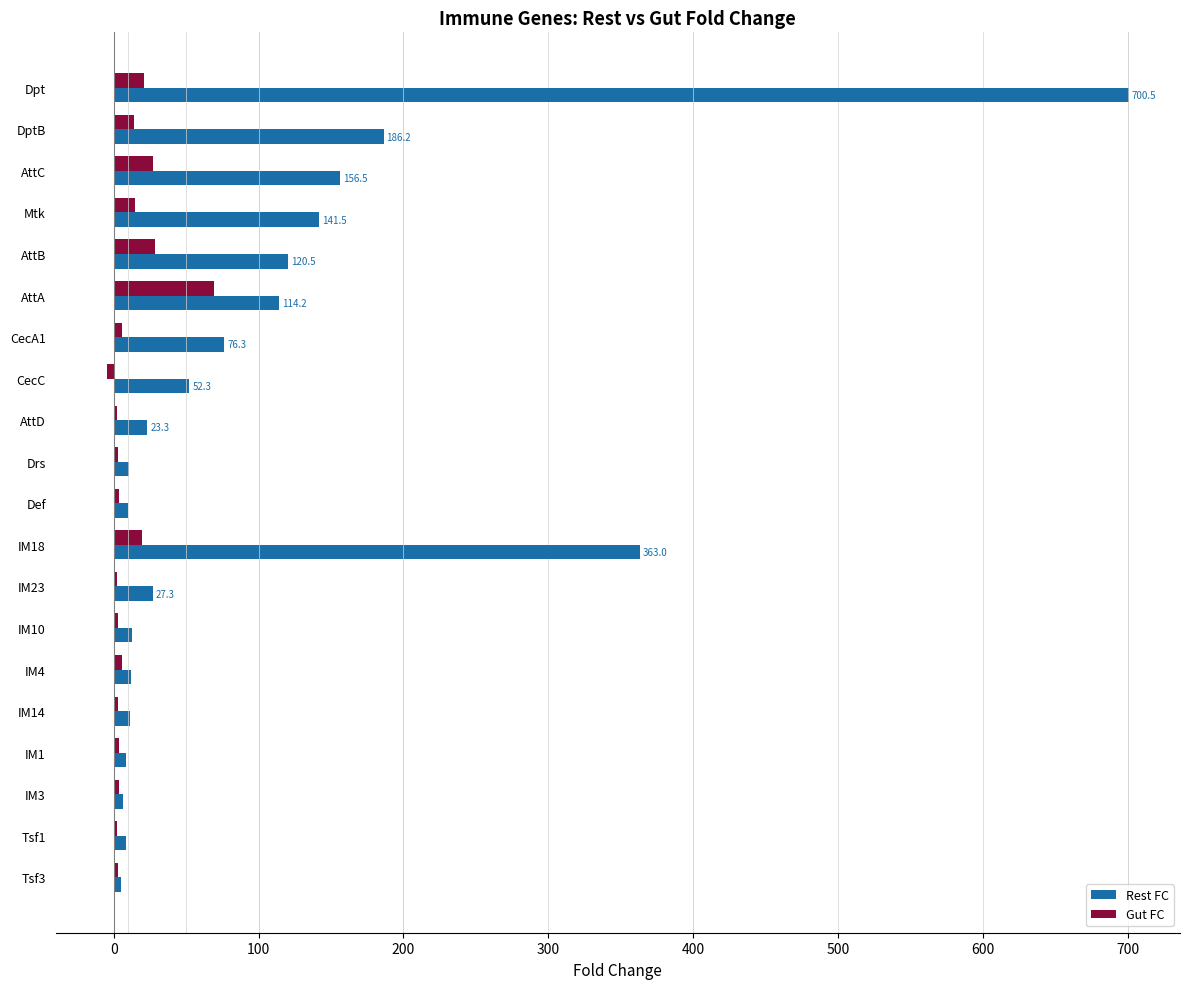

Which series changed the most between AttA and IM18?

Rest FC